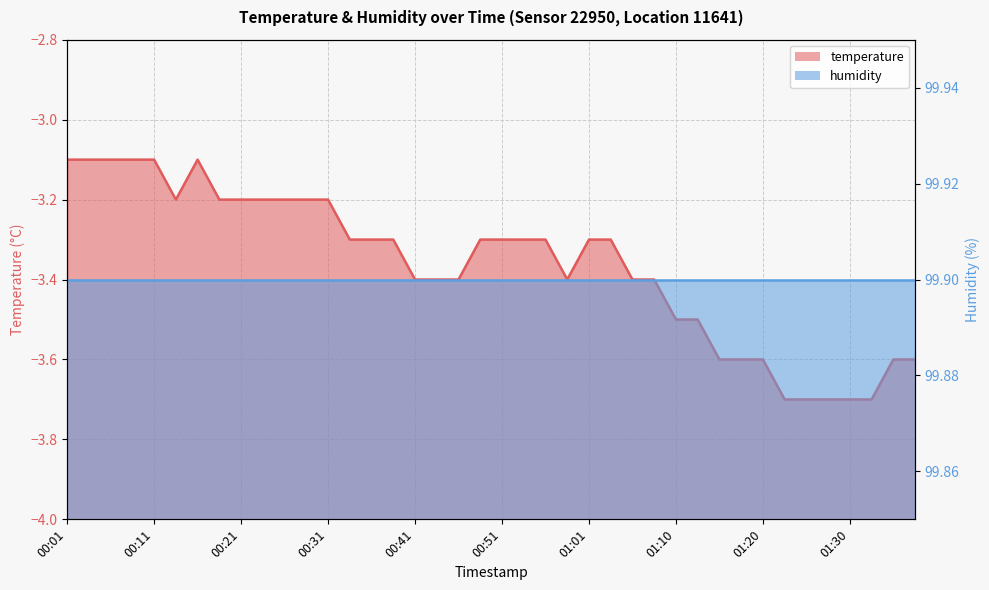

What is the average value?

-3.4